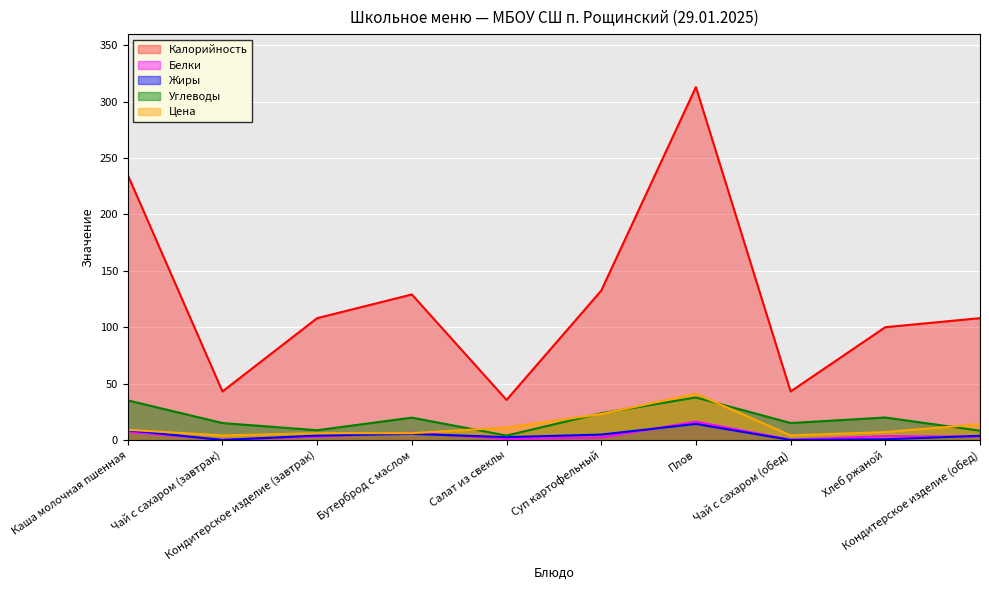

At which label is Калорийность closest to 174?

Суп картофельный